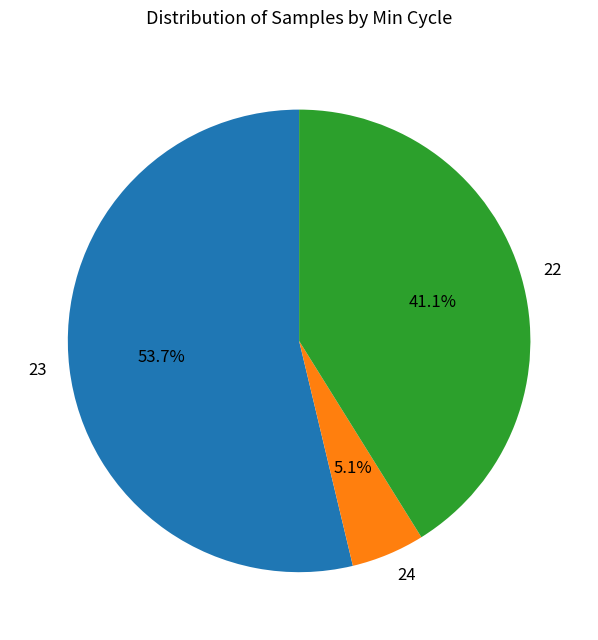

How many slices are in this pie chart?

3